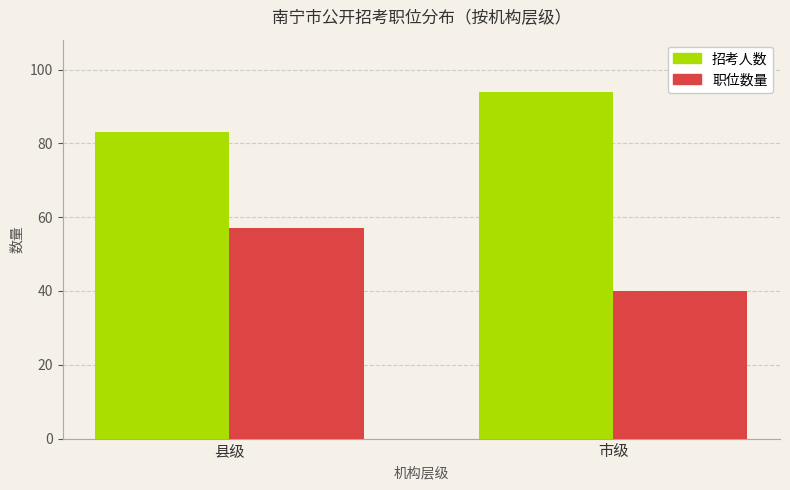

The 招考人数 series shows 94 at 市级. True or false?

True